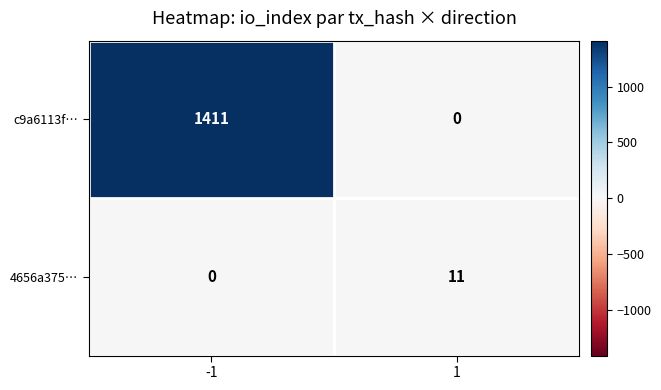

Reading right to left, what are all the values shown in this chart?

c9a6113f…: 0	1411
4656a375…: 11	0